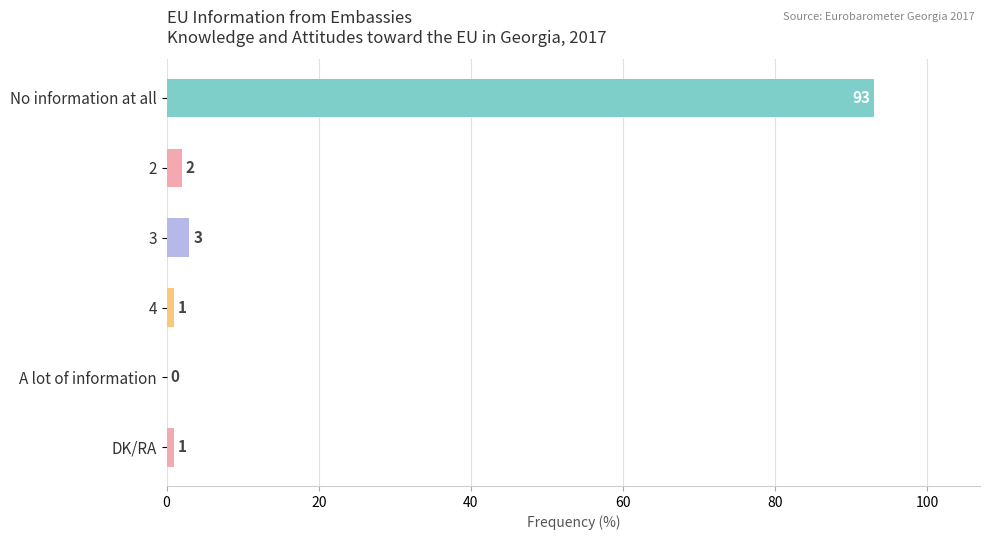

Which has a higher value, A lot of information or No information at all?

No information at all